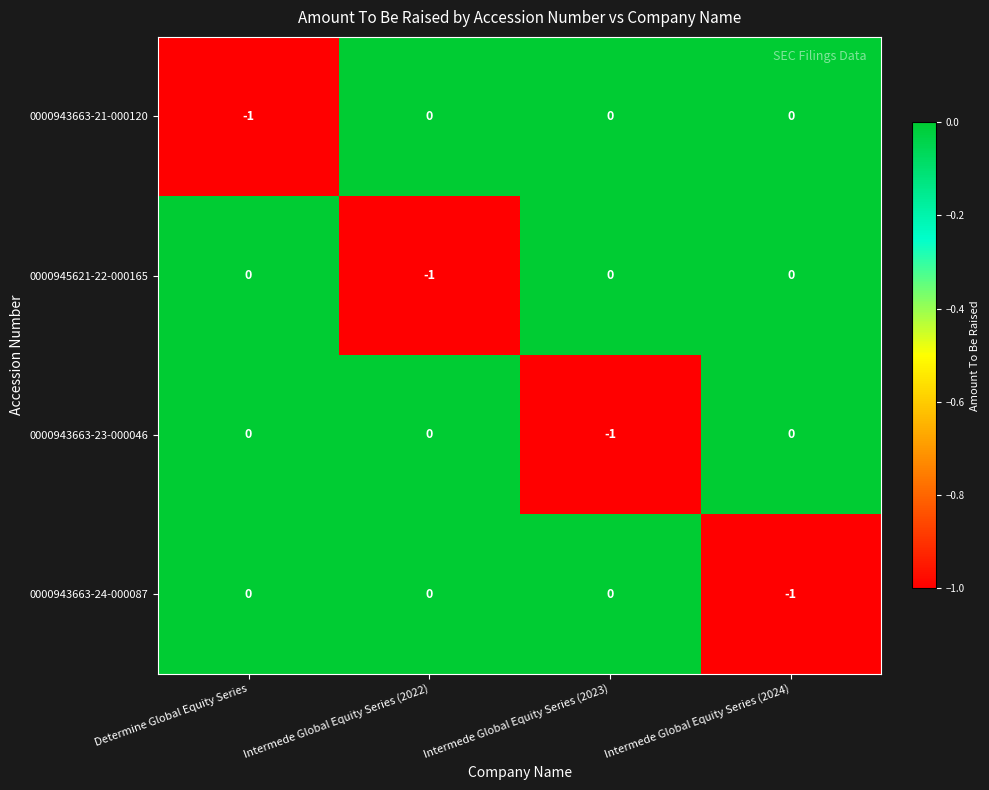

Reading left to right, what are all the values shown in this chart?

0000943663-21-000120: Determine Global Equity Series=-1	Intermede Global Equity Series (2022)=0	Intermede Global Equity Series (2023)=0	Intermede Global Equity Series (2024)=0
0000945621-22-000165: Determine Global Equity Series=0	Intermede Global Equity Series (2022)=-1	Intermede Global Equity Series (2023)=0	Intermede Global Equity Series (2024)=0
0000943663-23-000046: Determine Global Equity Series=0	Intermede Global Equity Series (2022)=0	Intermede Global Equity Series (2023)=-1	Intermede Global Equity Series (2024)=0
0000943663-24-000087: Determine Global Equity Series=0	Intermede Global Equity Series (2022)=0	Intermede Global Equity Series (2023)=0	Intermede Global Equity Series (2024)=-1